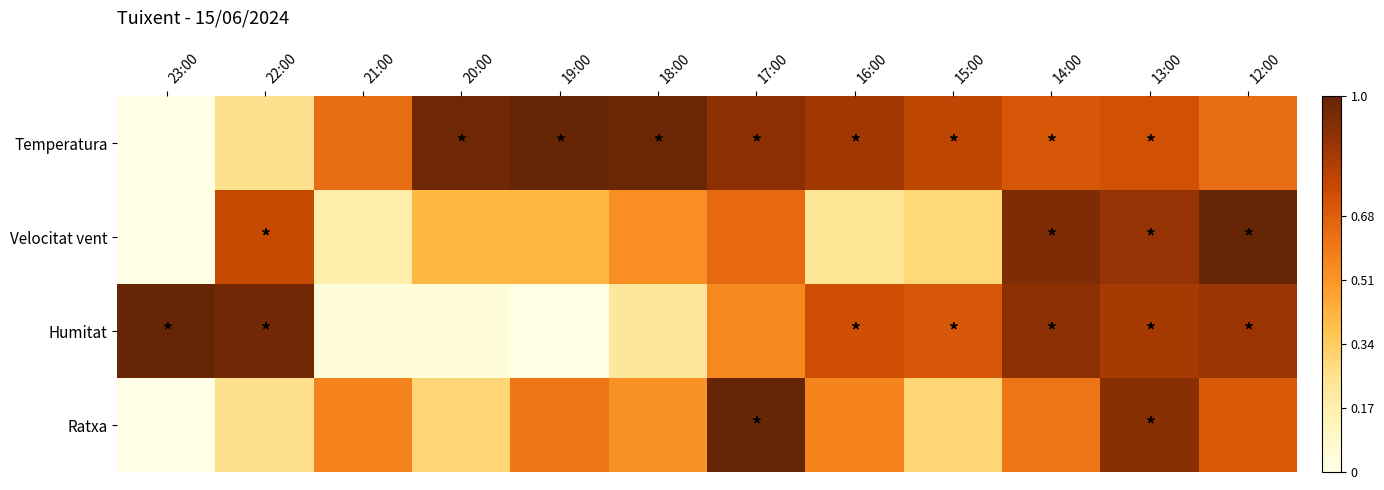

Which series has the largest total across all categories?

Temperatura